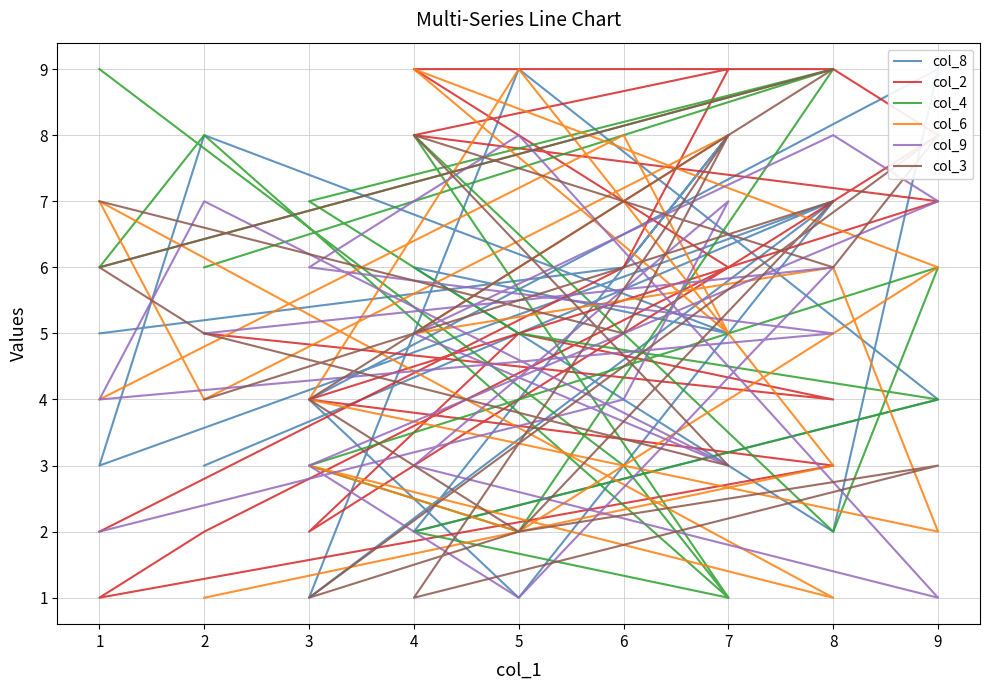

What is the sum of all col_8 values?

90